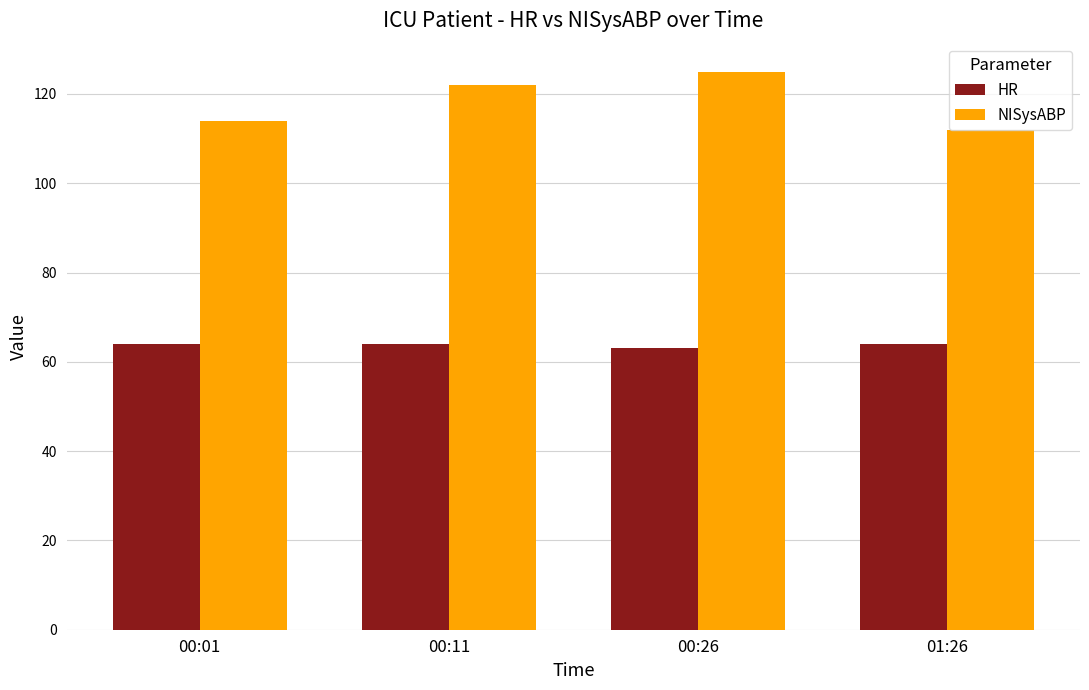

What is the total value across all series at 00:11?

186